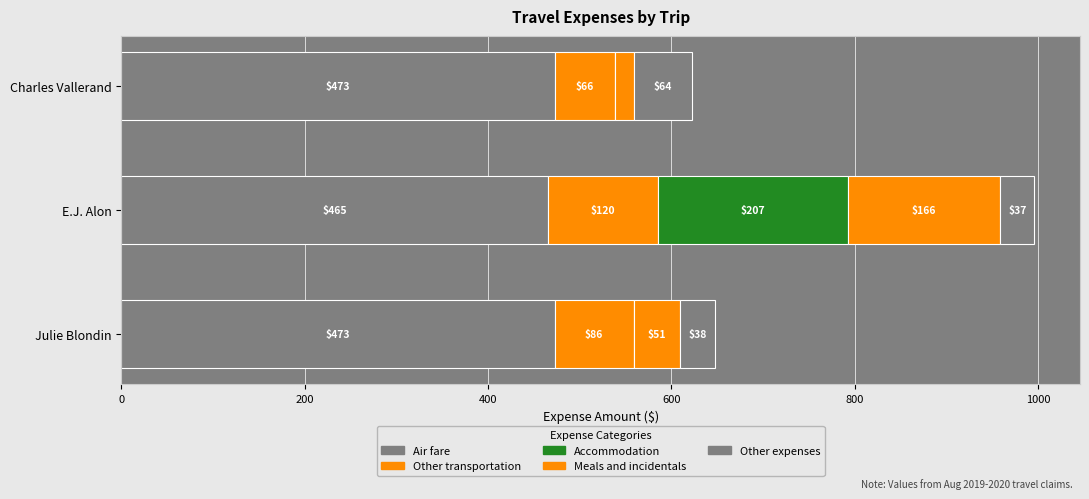

How many distinct data groups are displayed?

5